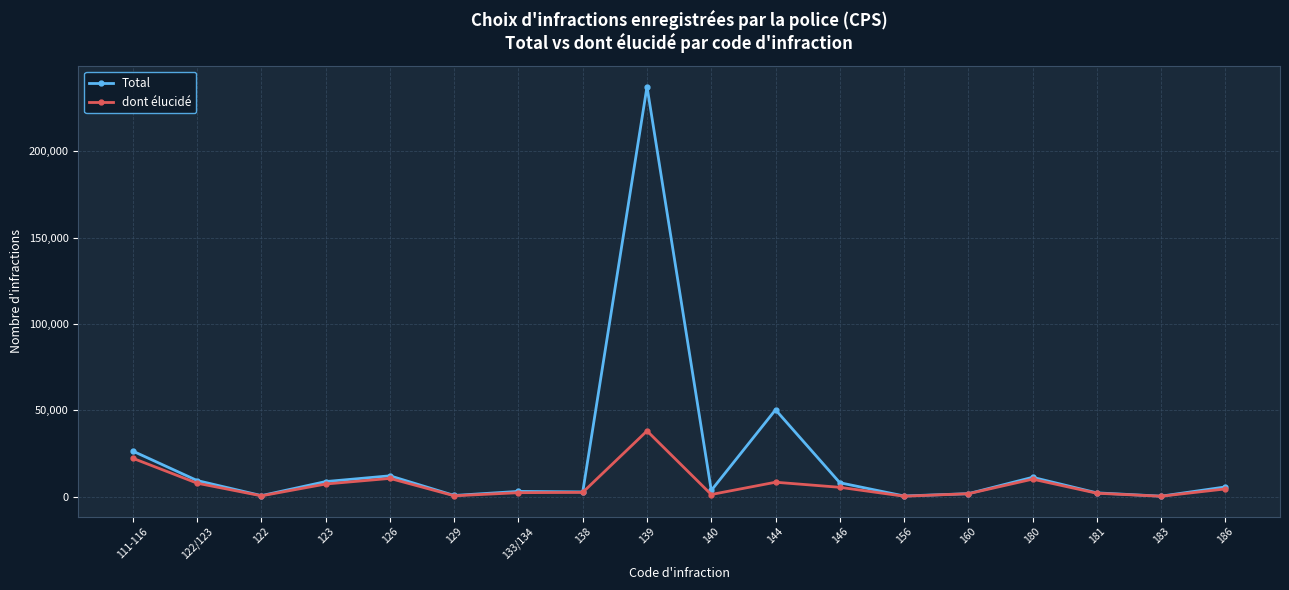

The value of Total at 123 is 8728. True or false?

True